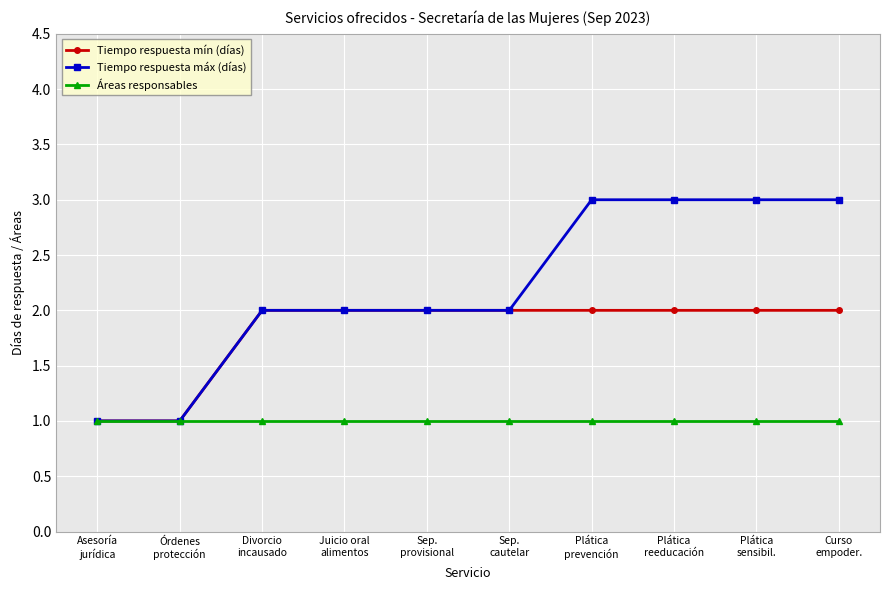

Reading left to right, transcribe all the data shown in this chart.

Tiempo respuesta mín (días): 1	1	2	2	2	2	2	2	2	2
Tiempo respuesta máx (días): 1	1	2	2	2	2	3	3	3	3
Áreas responsables: 1	1	1	1	1	1	1	1	1	1